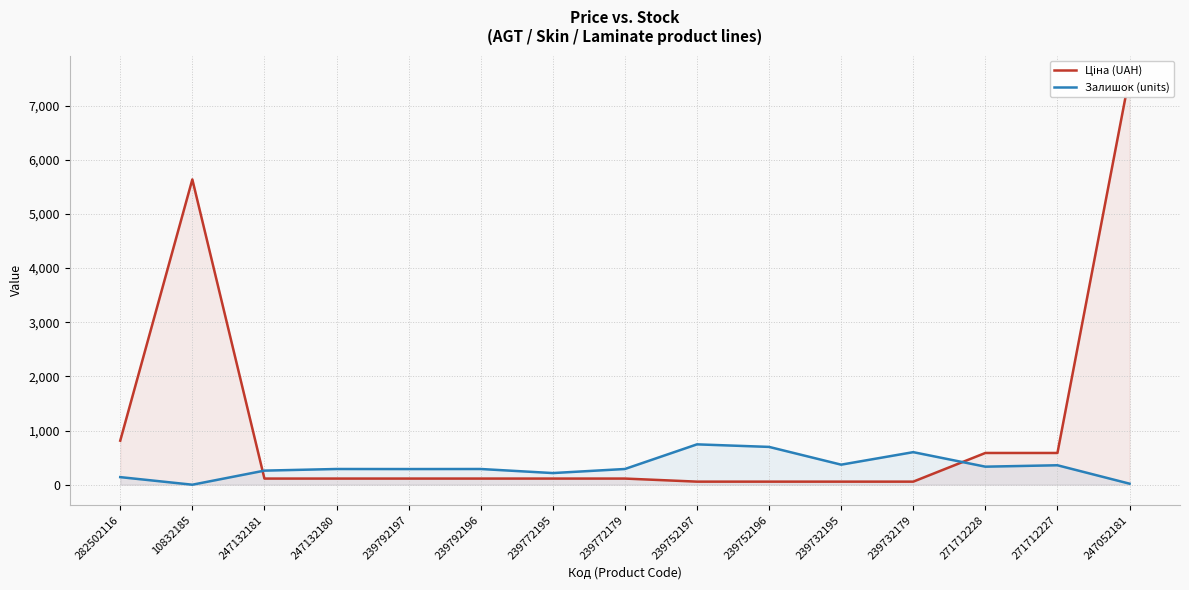

In Ціна (UAH), how many points are higher than both neighbors (excluding endpoints)?

1